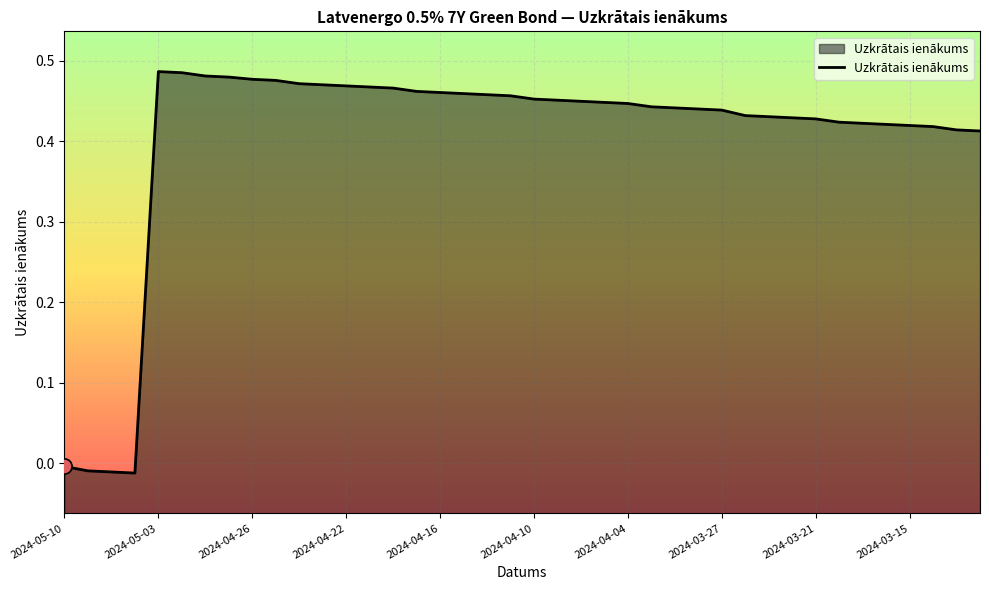

What is the change in value from 2024-05-07 to 2024-04-17?

+0.5